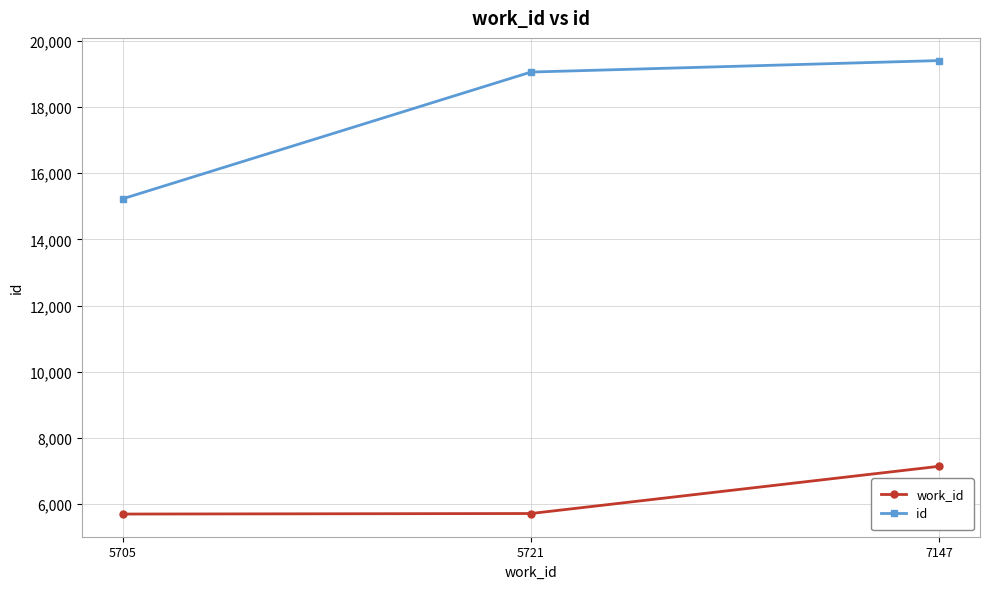

What is the difference between the id values at 7147 and 5705?

4174